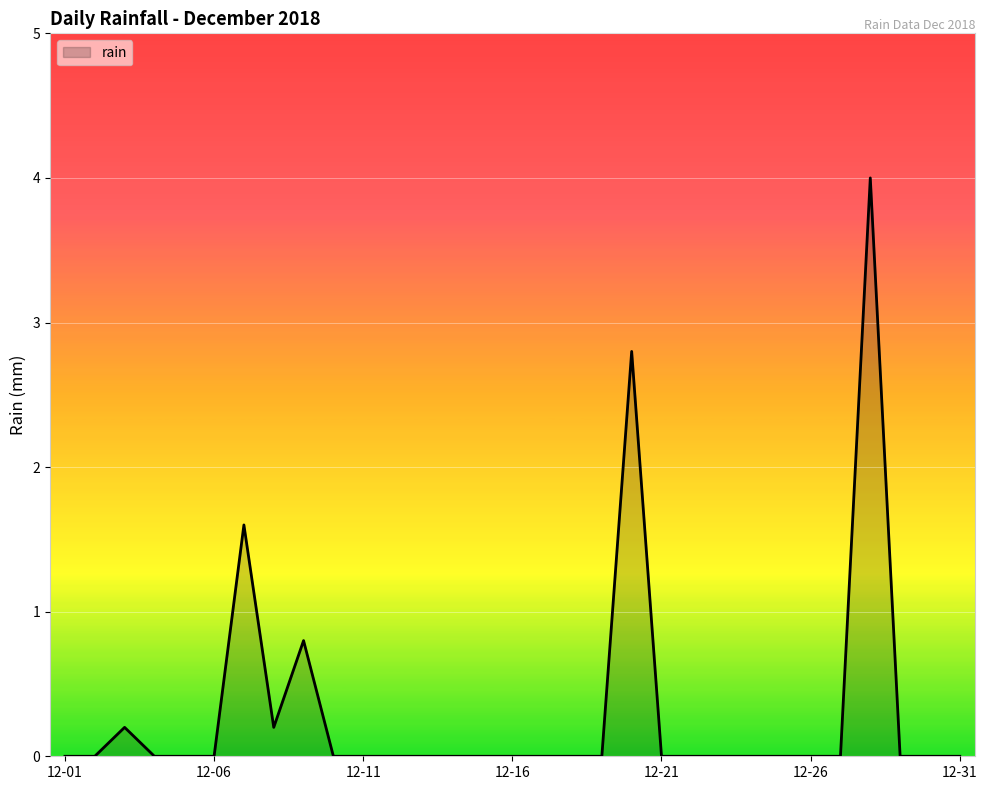

Count the number of categories in the chart.

31